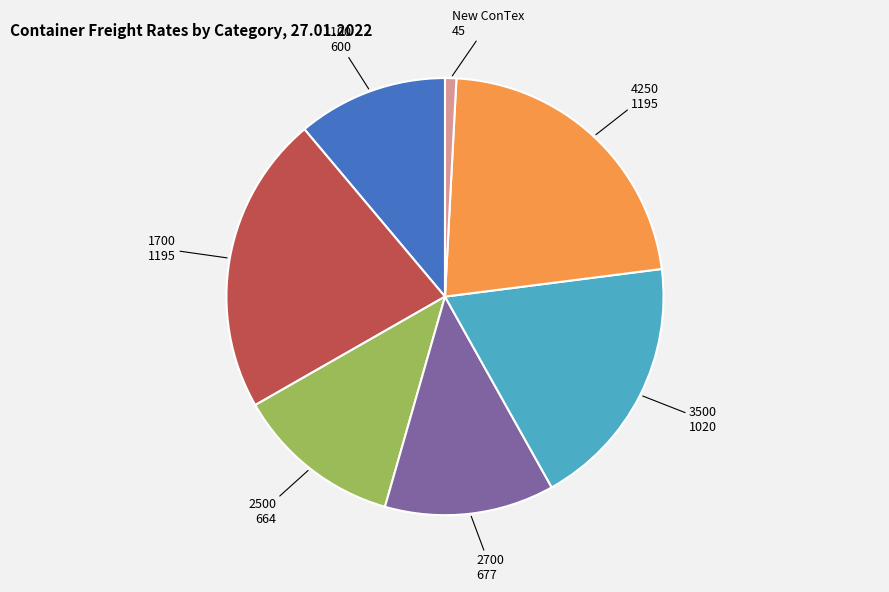

Is the sum of 3500 and 4250 greater than half?

No